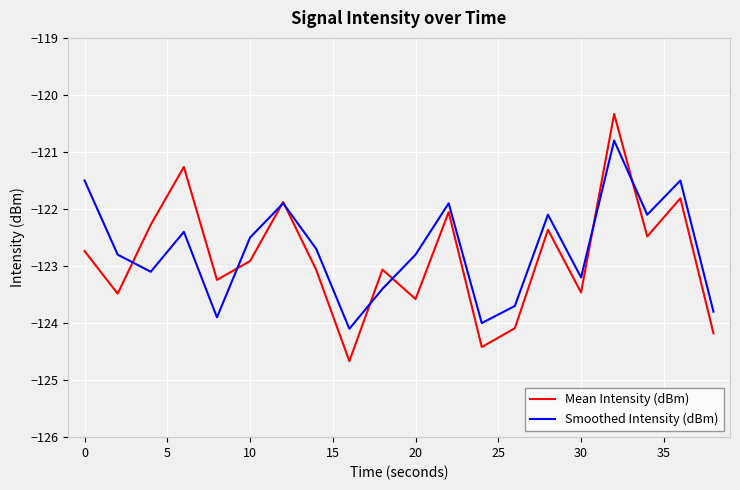

List the series in order of their peak value, lowest first.

Smoothed Intensity (dBm), Mean Intensity (dBm)